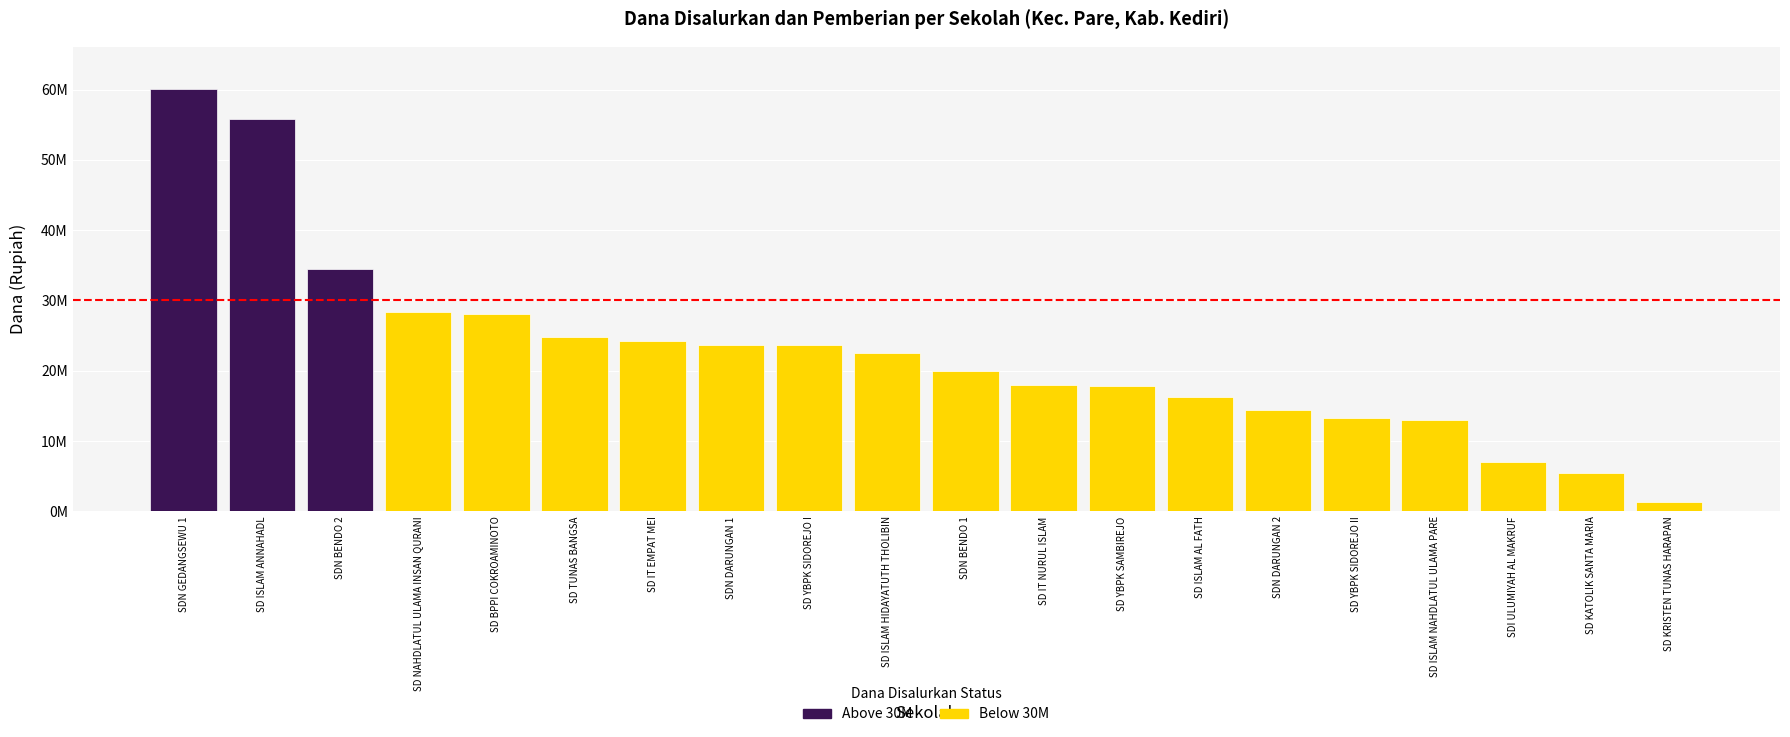

List the labels in order of Pemberian Dari Aktivasi Nominasi value, largest first.

SDN GEDANGSEWU 1, SD YBPK SIDOREJO I, SDN BENDO 2, SD ISLAM AL FATH, SD NAHDLATUL ULAMA INSAN QURANI, SD TUNAS BANGSA, SD ISLAM ANNAHADL, SD YBPK SAMBIREJO, SD ISLAM HIDAYATUTH THOLIBIN, SDI ULUMIYAH AL MAKRUF, SDN BENDO 1, SD IT EMPAT MEI, SD KATOLIK SANTA MARIA, SD BPPI COKROAMINOTO, SDN DARUNGAN 2, SD ISLAM NAHDLATUL ULAMA PARE, SD IT NURUL ISLAM, SD KRISTEN TUNAS HARAPAN, SD YBPK SIDOREJO II, SDN DARUNGAN 1